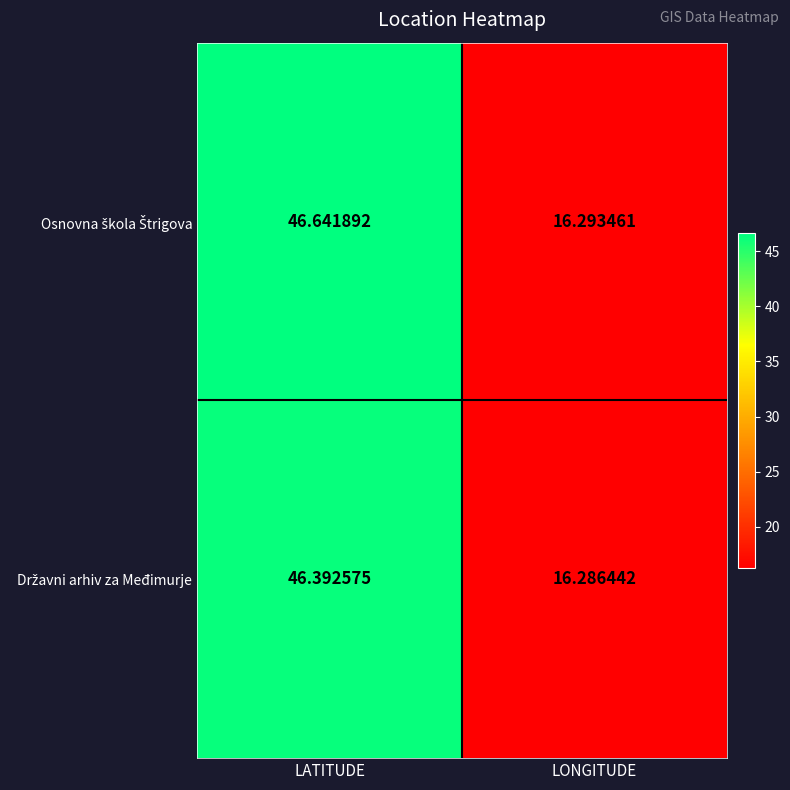

Which label corresponds to the largest value in the chart?

LATITUDE